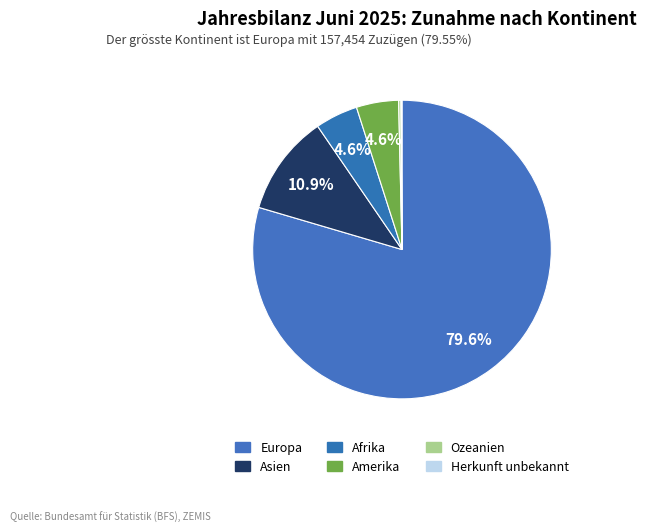

To the nearest percent, what is the average slice percentage?

17%